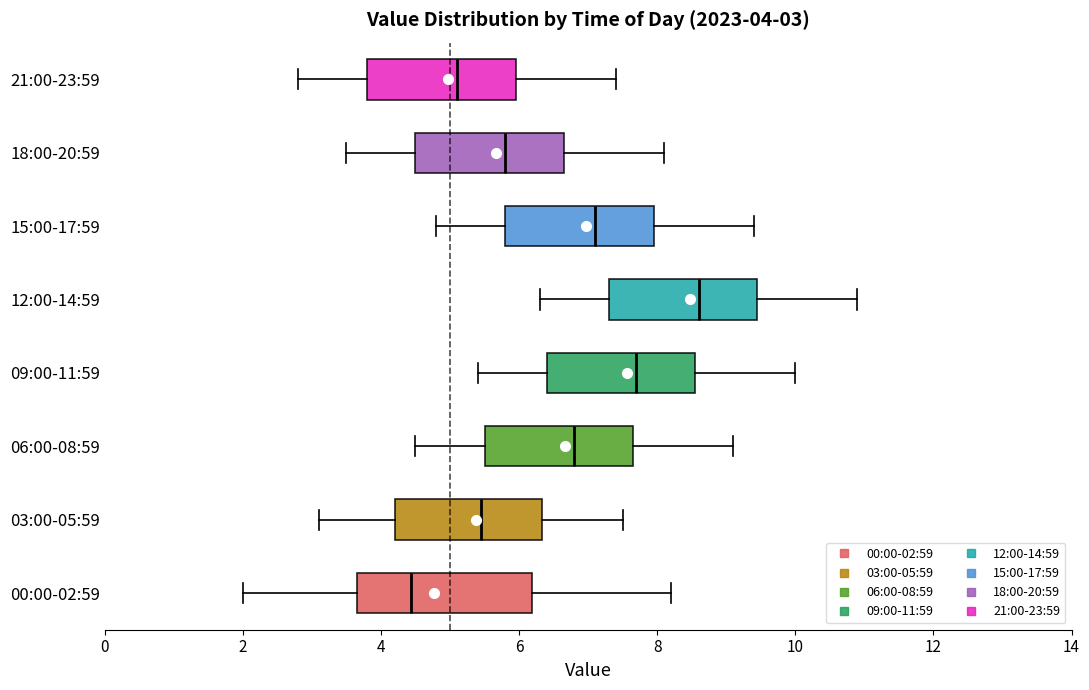

Comparing the boxes themselves (not the whiskers), which one is the widest?

00:00-02:59